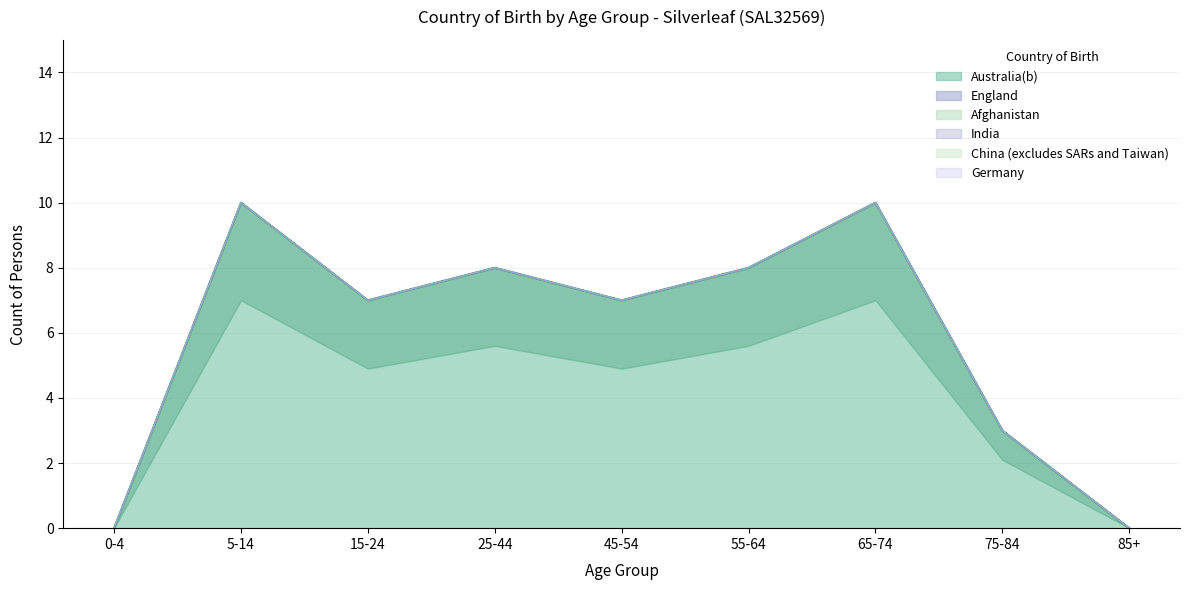

Rank the series at 65-74 from lowest to highest value.

England, Afghanistan, India, China (excludes SARs and Taiwan), Germany, Australia(b)